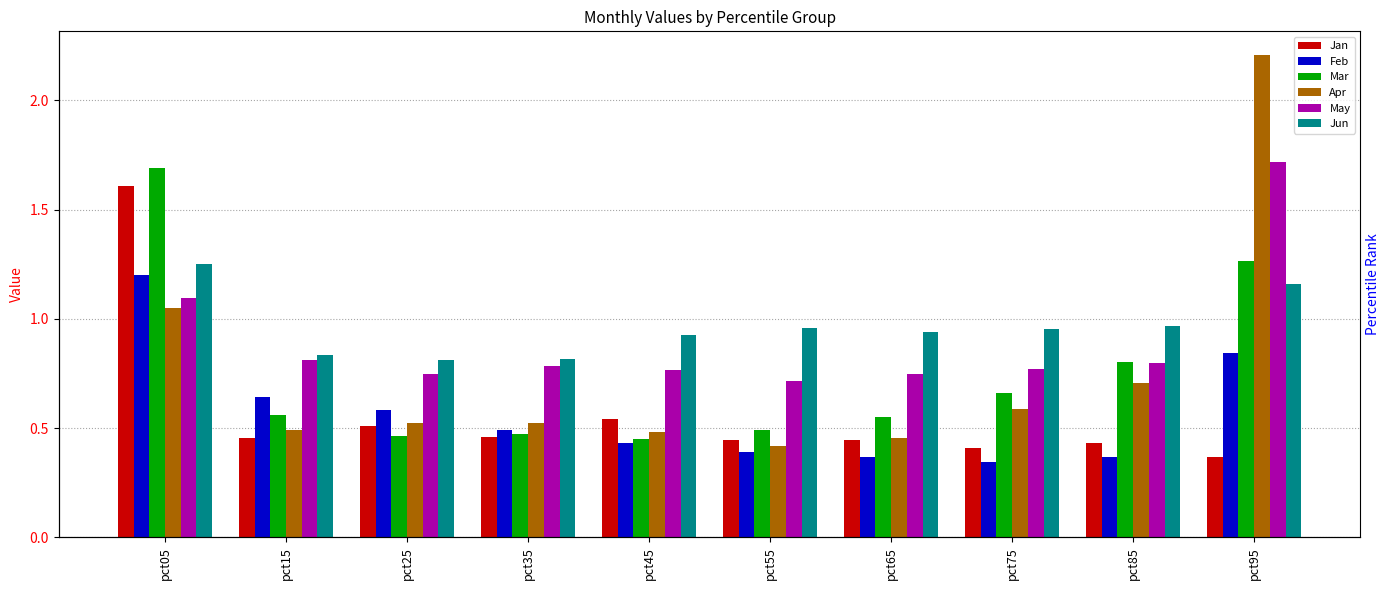

At which category is the sum across all series the highest?

pct05